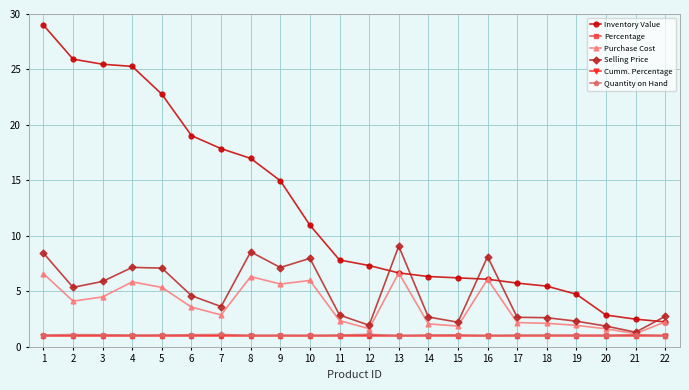

Is the value of Inventory Value at 16 greater than the value of Purchase Cost at 19?

Yes